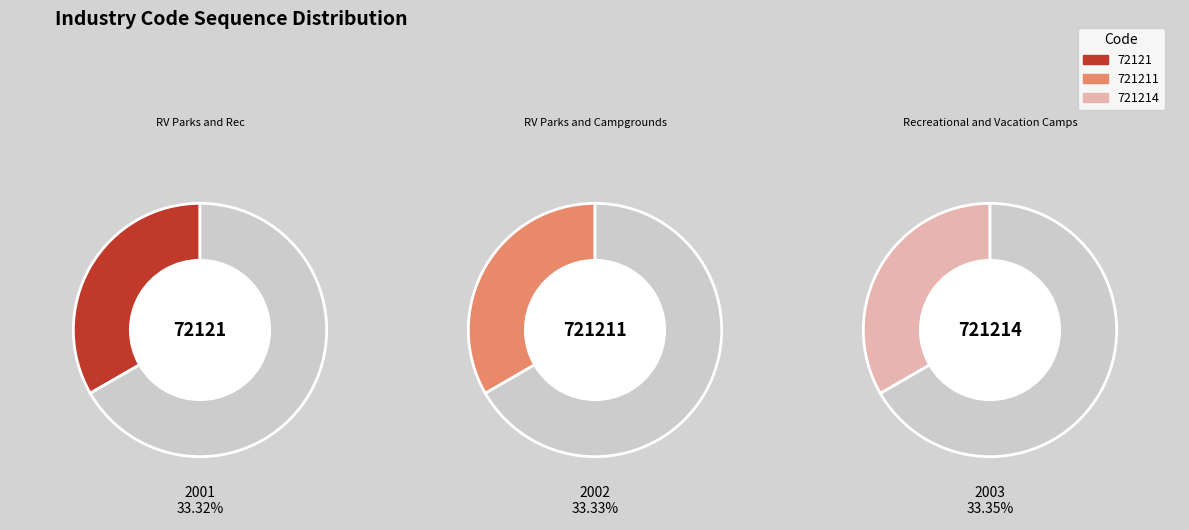

True or false: 721214 accounts for 23% of the total.

False